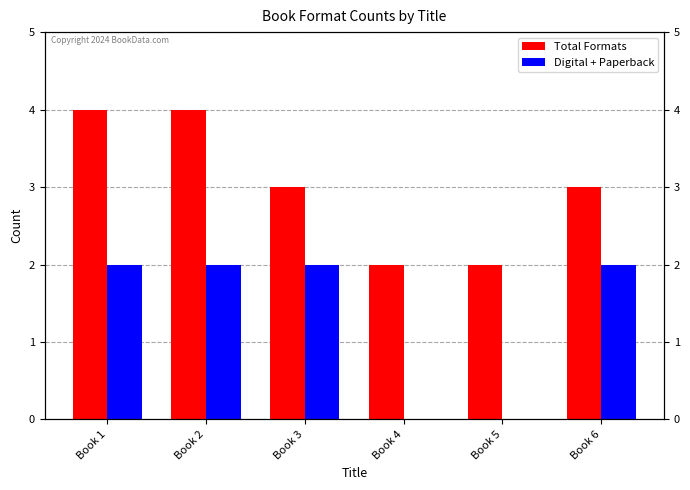

At which label does Total Formats first exceed 3?

Book 1